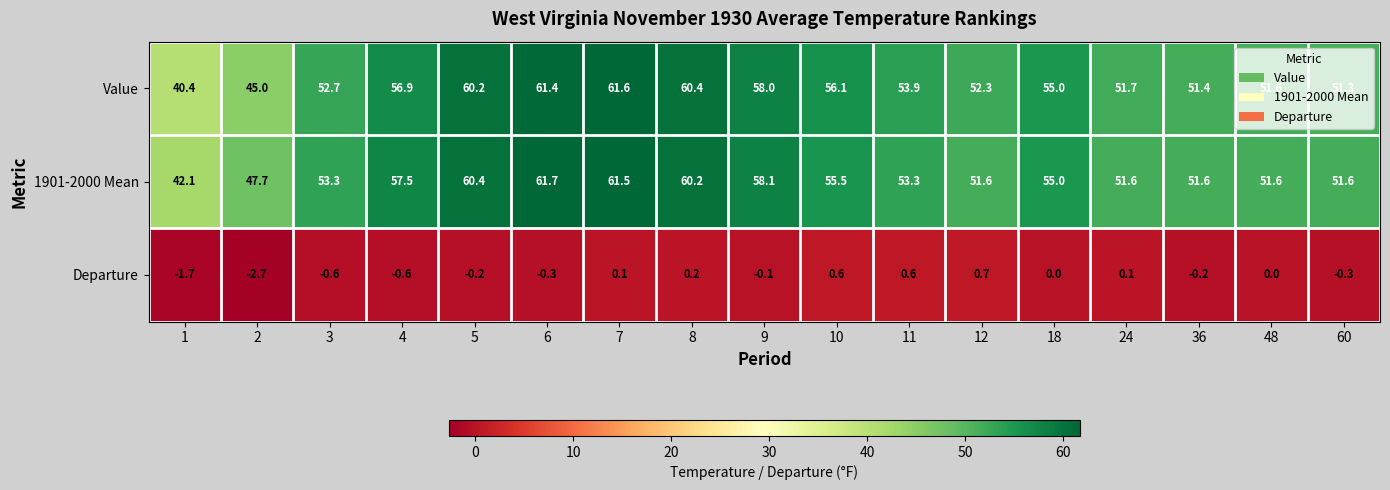

Is the value of Departure at 2 greater than the value of 1901-2000 Mean at 1?

No